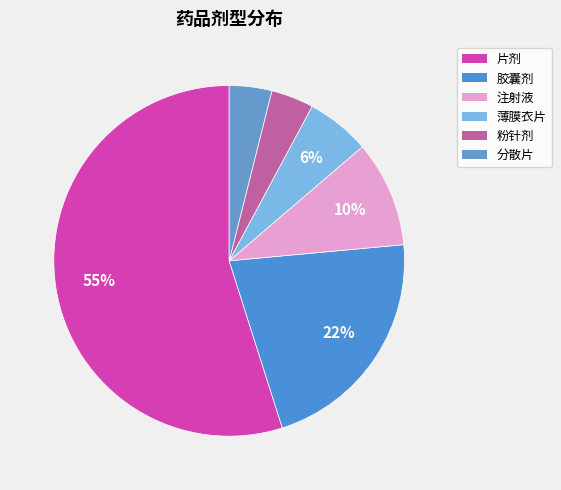

What is the majority slice?

片剂